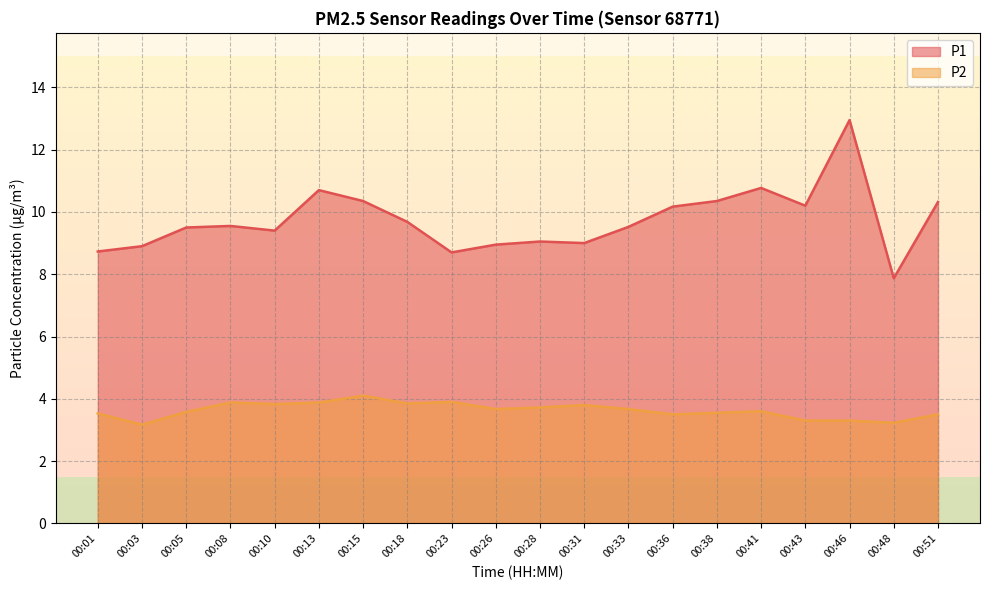

How many series are shown in this chart?

2